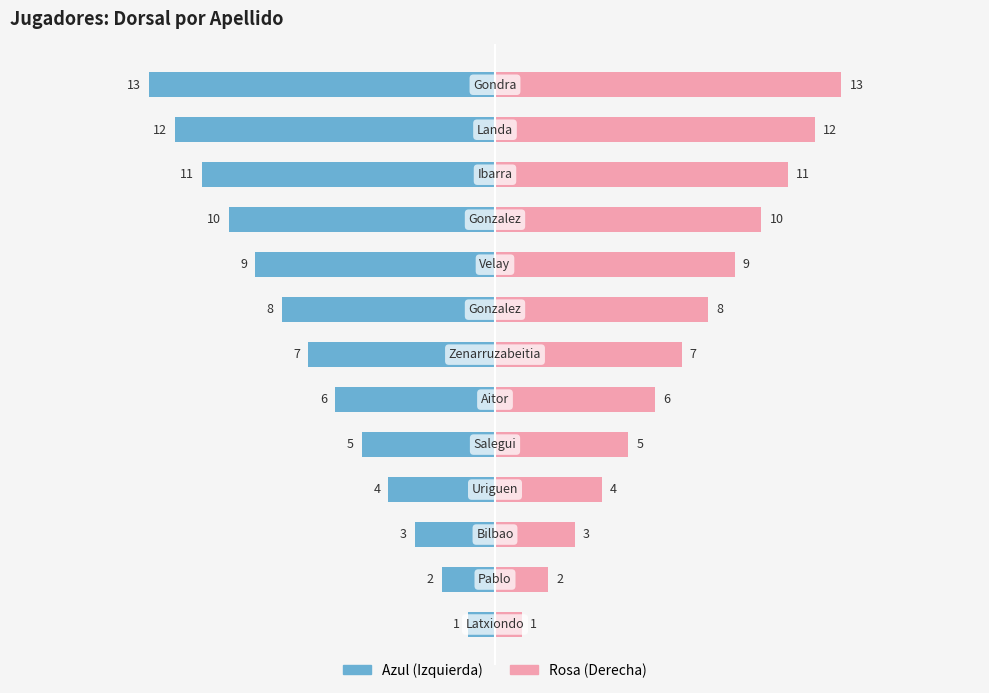

Count the number of categories in the chart.

13